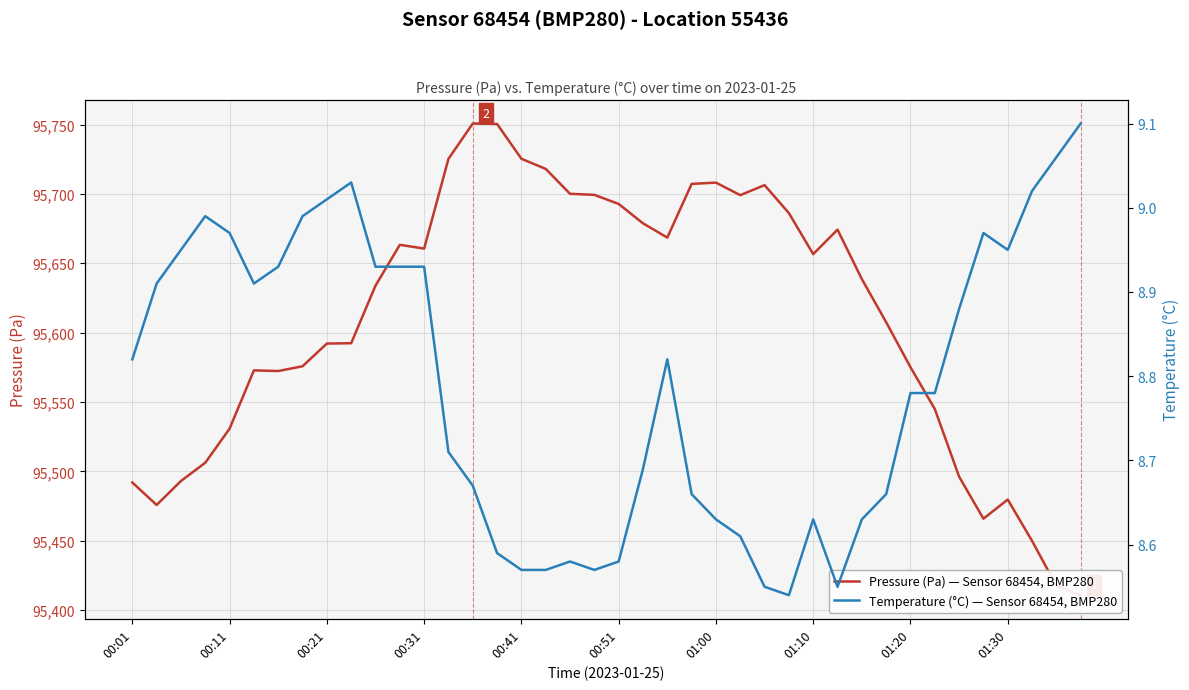

At how many categories does at least one series exceed 68386?

40